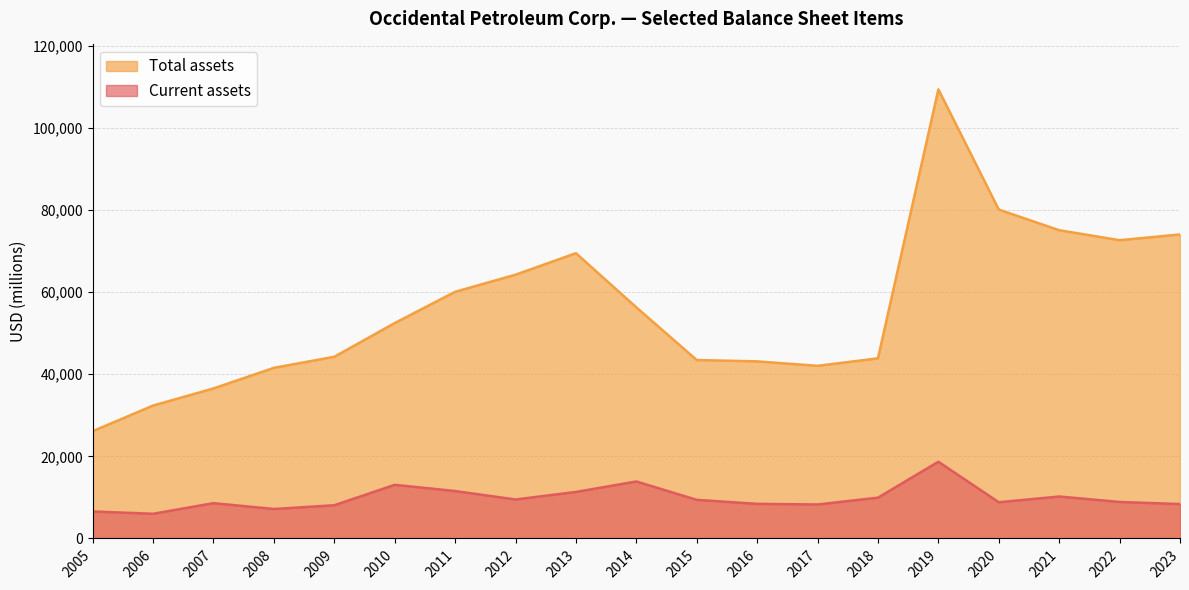

What is the difference between the maximum and minimum values in the Total assets series?

83222